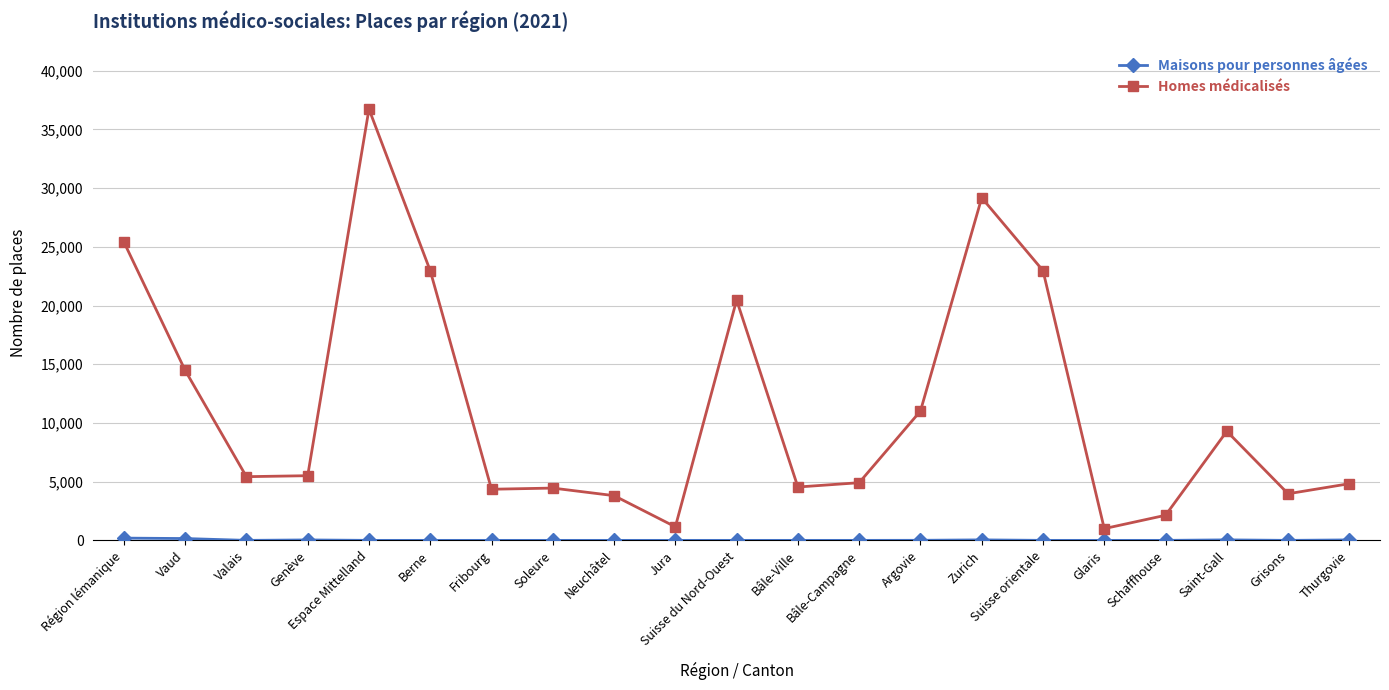

True or false: Homes médicalisés has a value of 19011 at Argovie.

False